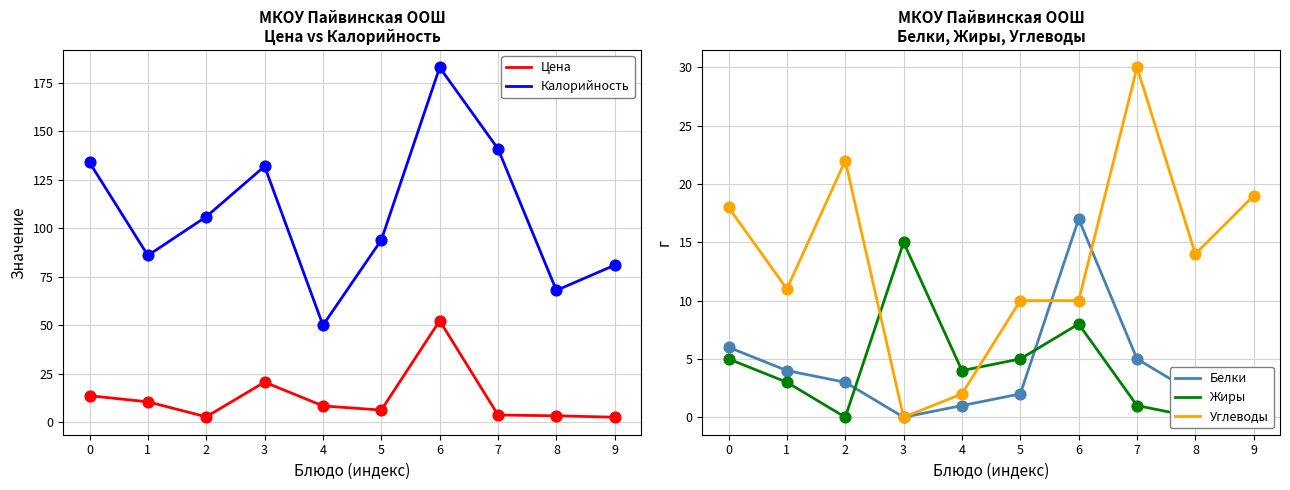

What are all the series names shown in the legend?

Цена, Калорийность, Белки, Жиры, Углеводы